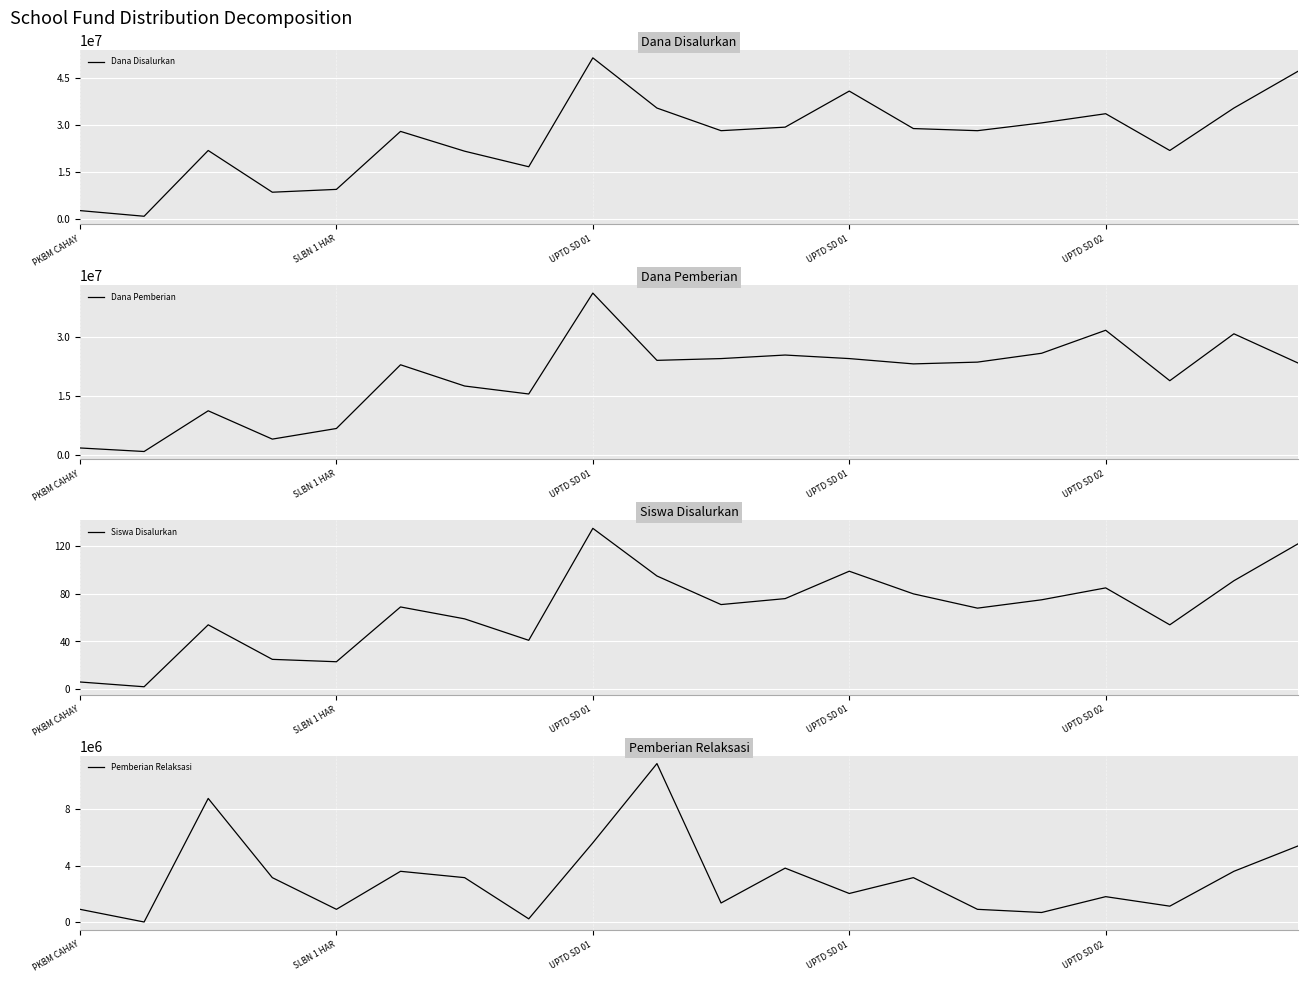

True or false: Dana Disalurkan and Siswa Disalurkan cross at least once.

False